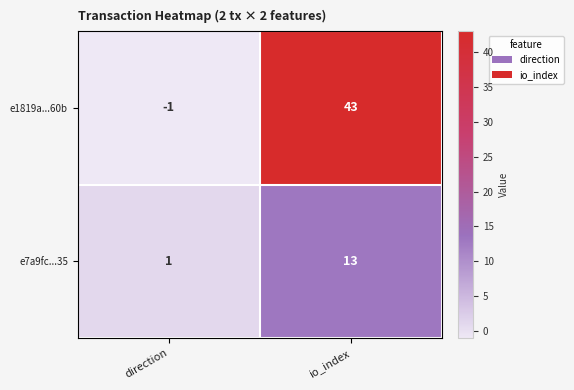

At how many categories does at least one series exceed 2?

1